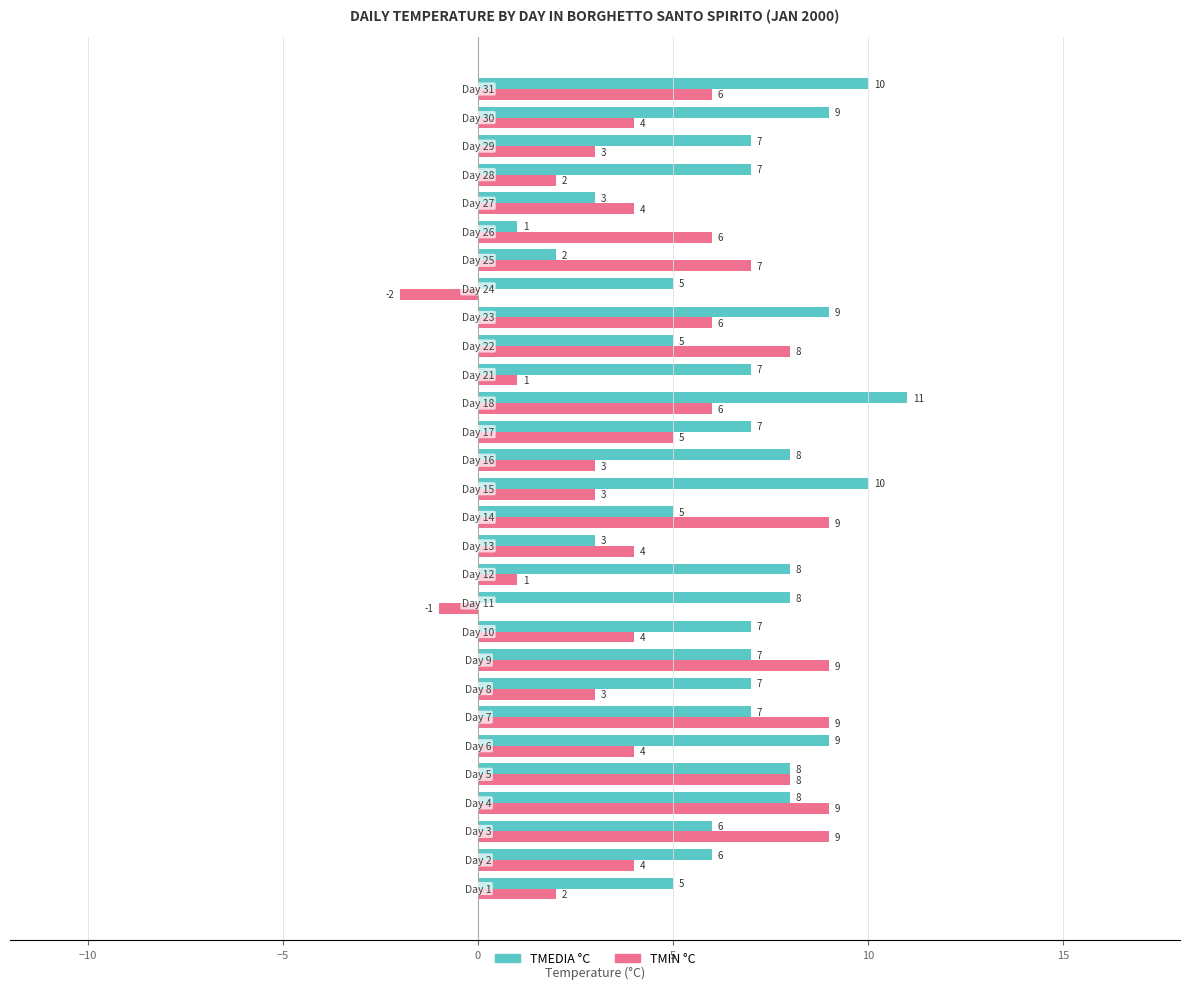

What is the highest value of the TMIN °C series?

9